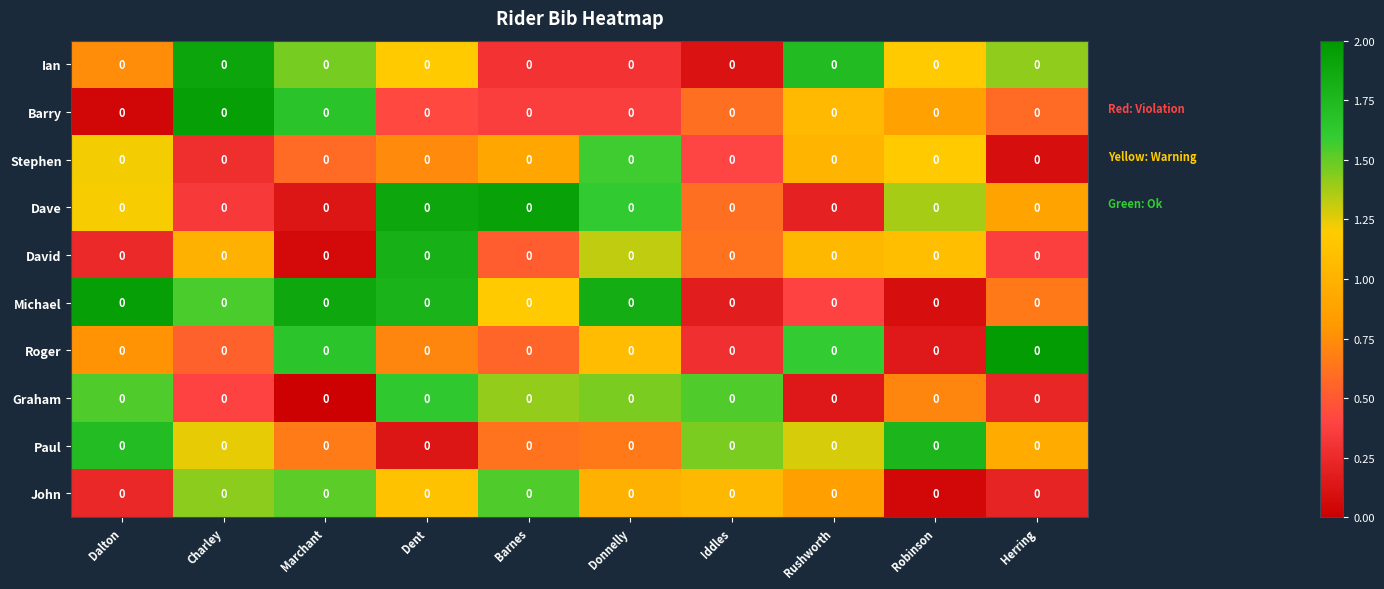

Rank the series by their maximum value, from lowest to highest.

John, Stephen, Graham, Paul, David, Ian, Dave, Michael, Barry, Roger